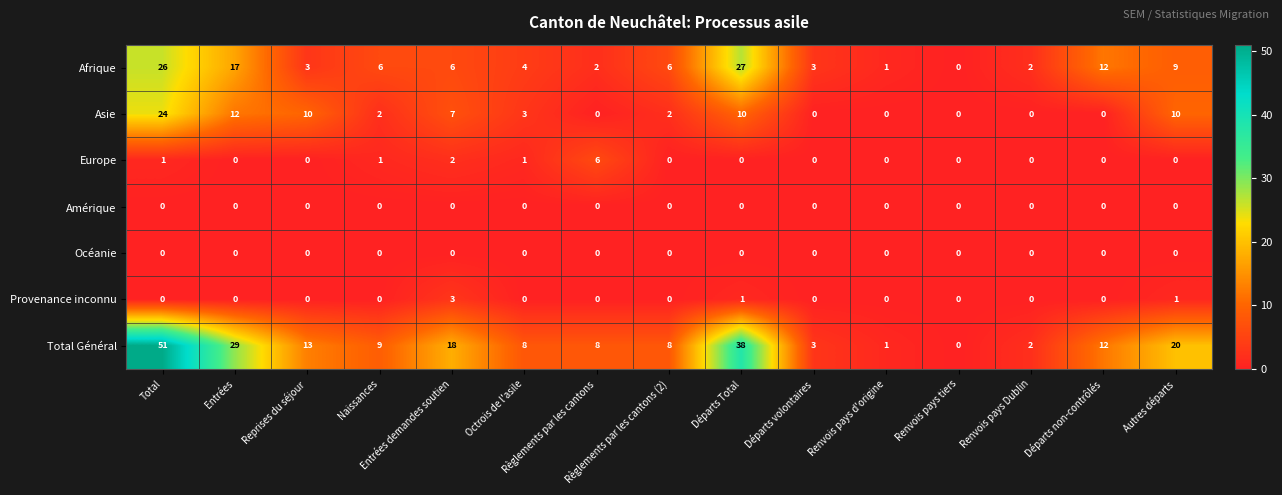

How many Europe values are between 0 and 1?

13